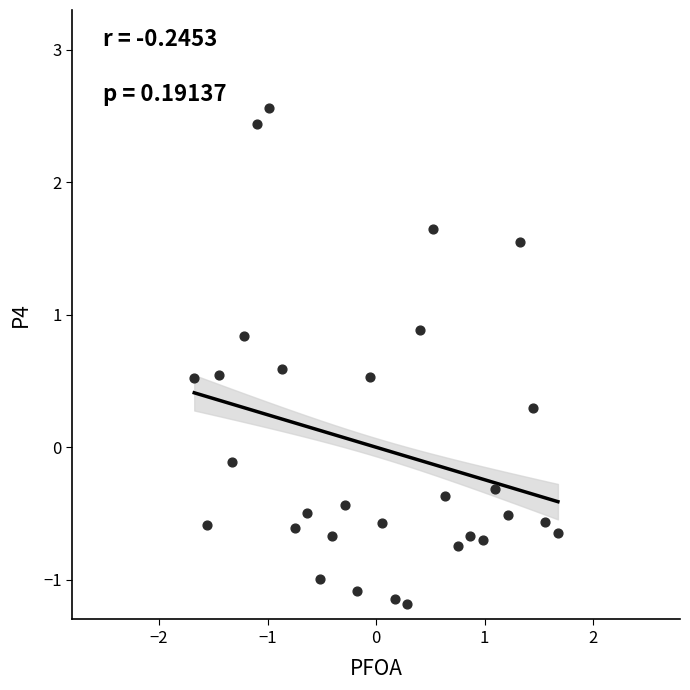

What is the range of X values (max minus min)?

3.4